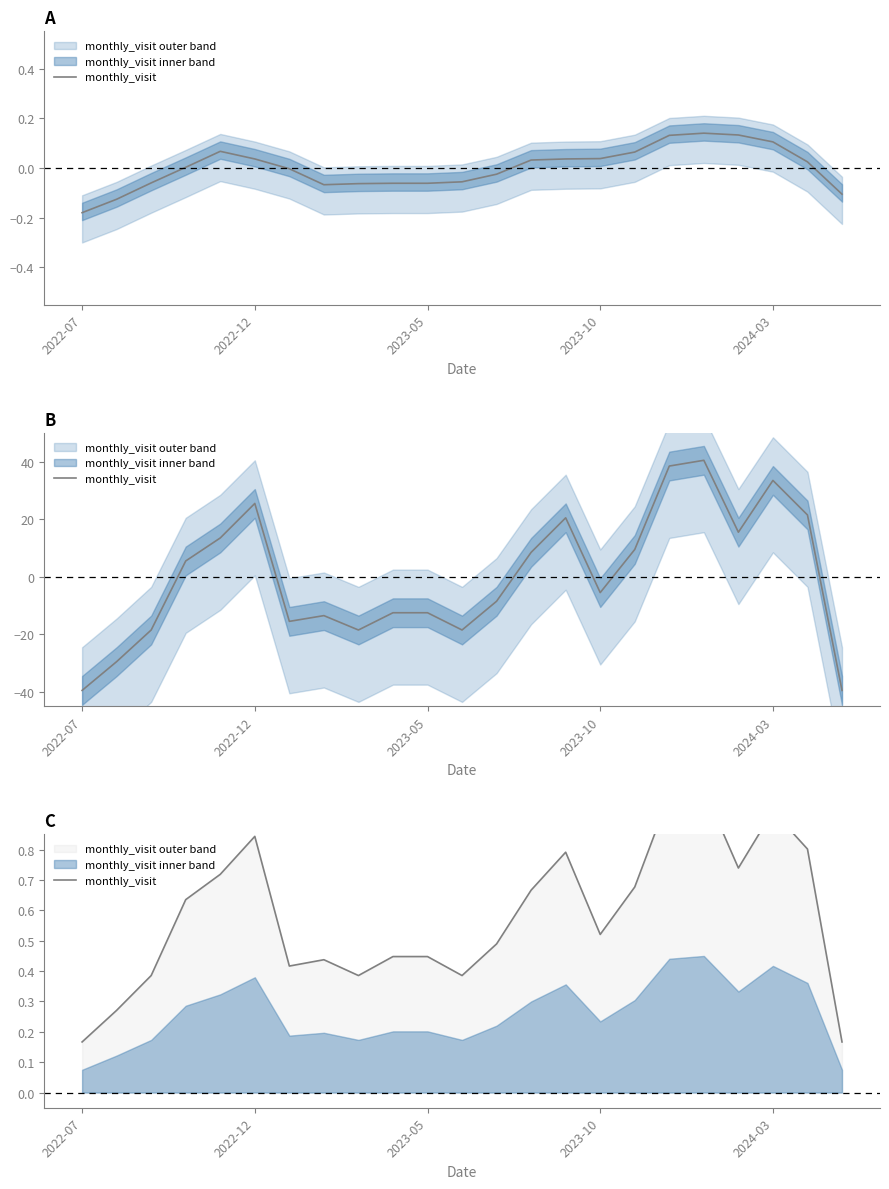

At which category does the data reach its first local peak?

2022-12